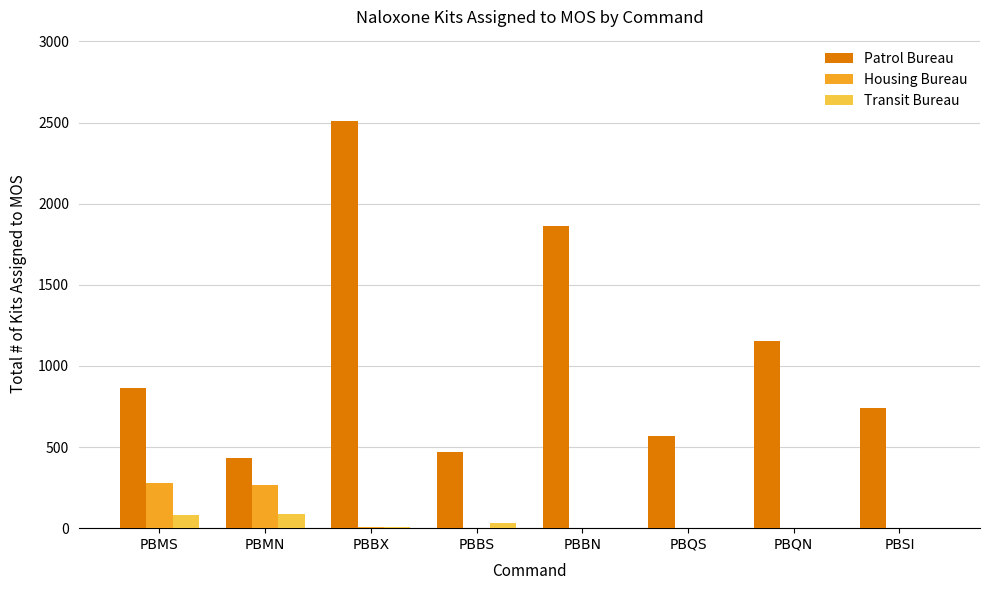

Which series has the largest range (max minus min)?

Patrol Bureau